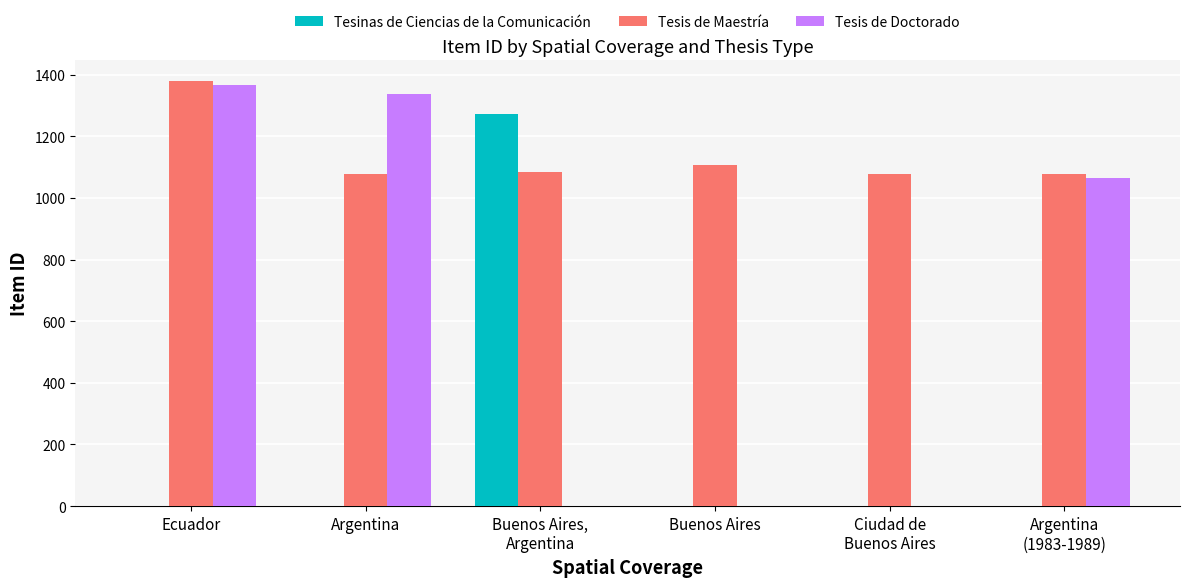

The Tesis de Doctorado series shows 1608 at Argentina
(1983-1989). True or false?

False